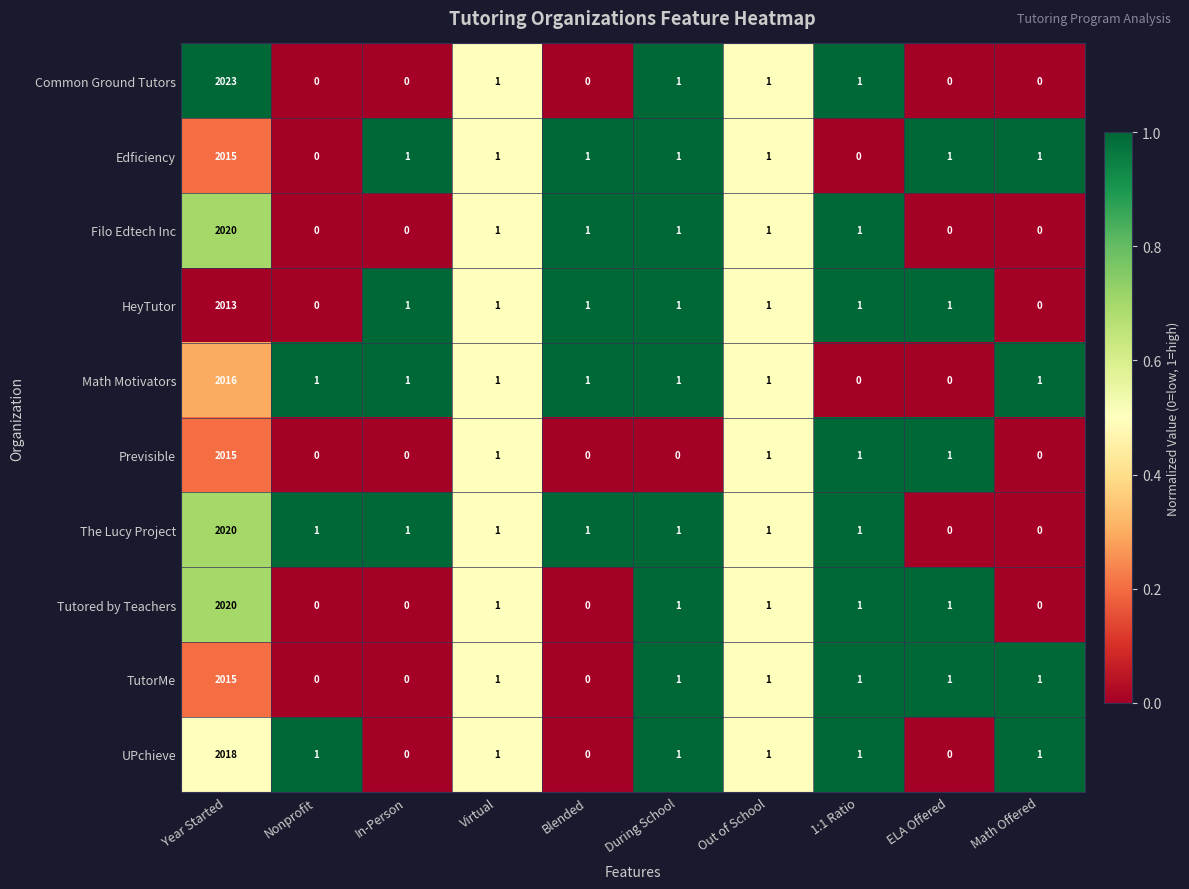

What is the sum of all Edficiency values?

2022